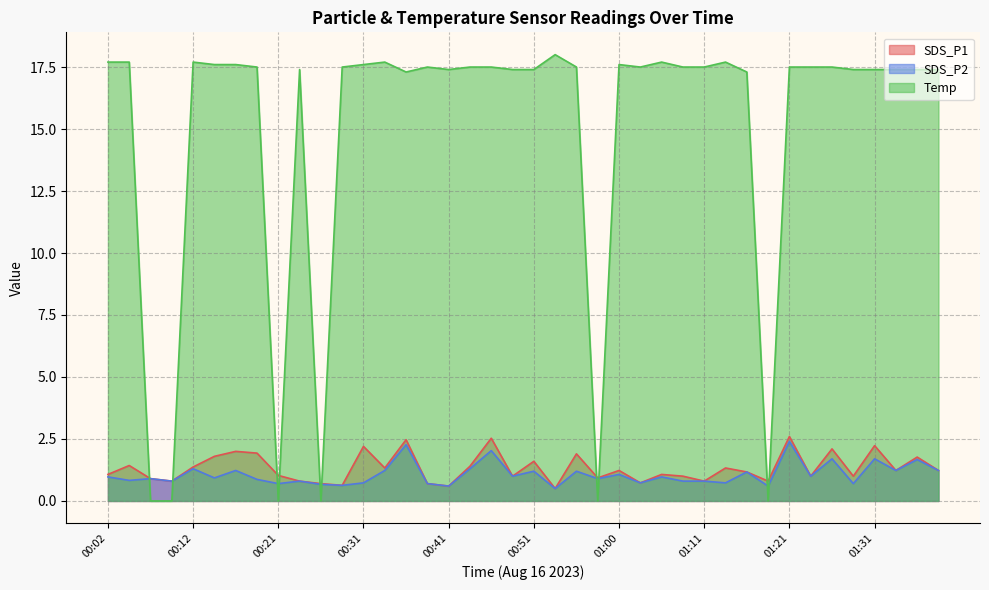

At which label is SDS_P1 closest to 1?

00:48